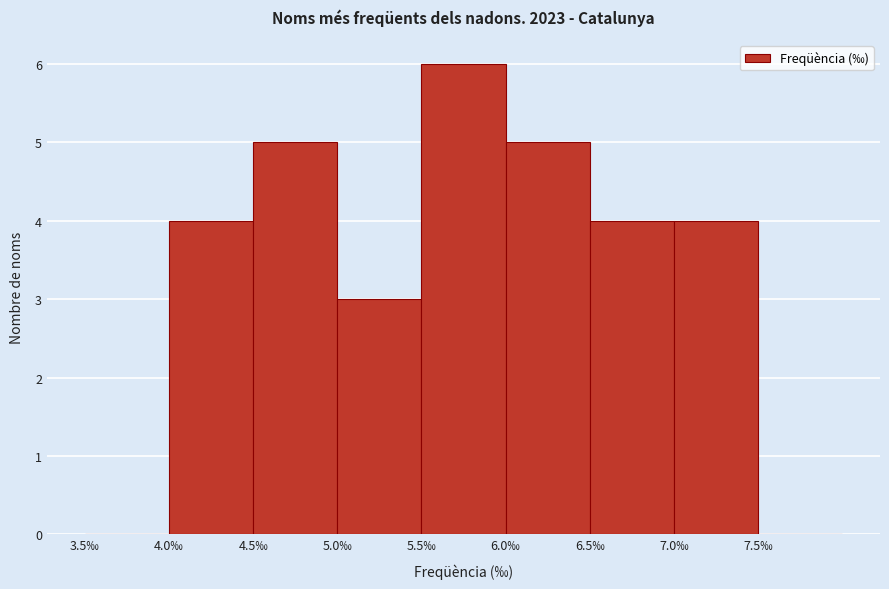

Over which range of the x-axis is the bar tallest?

5.5 to 6.0